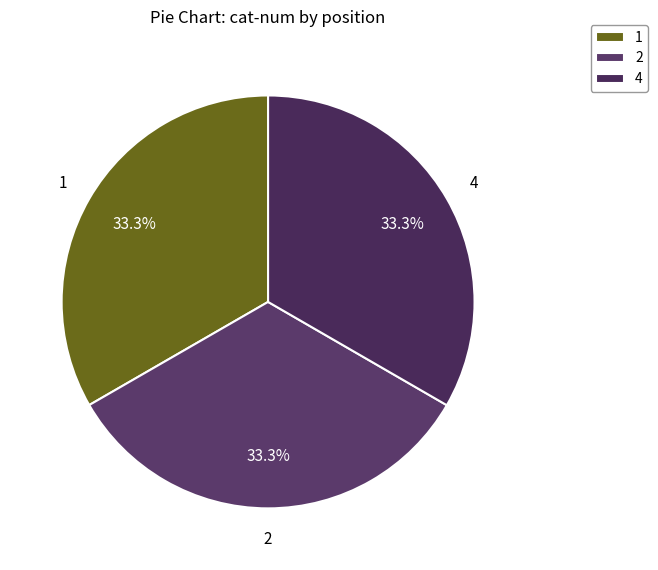

What percentage is the 2 slice, to the nearest percent?

33%